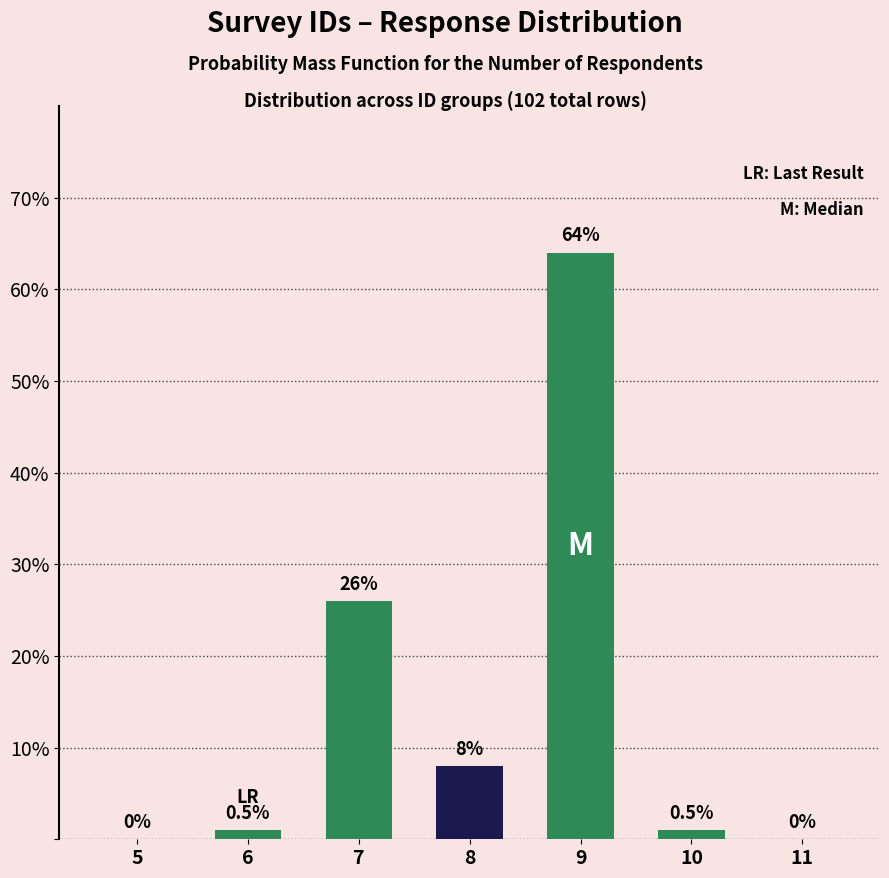

Reading left to right, extract all data points from this chart.

5=0	6=1	7=26	8=8	9=64	10=1	11=0